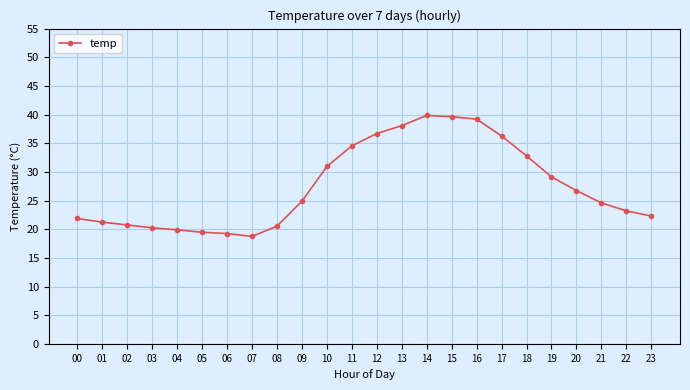

What is the maximum value shown in the chart?

39.8